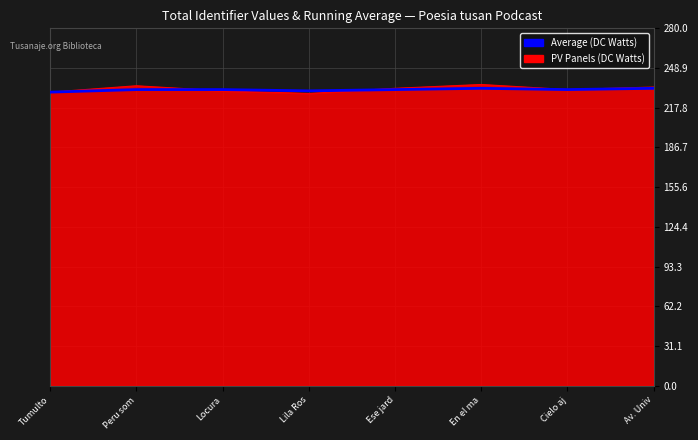

What is the minimum value shown in the chart?

229